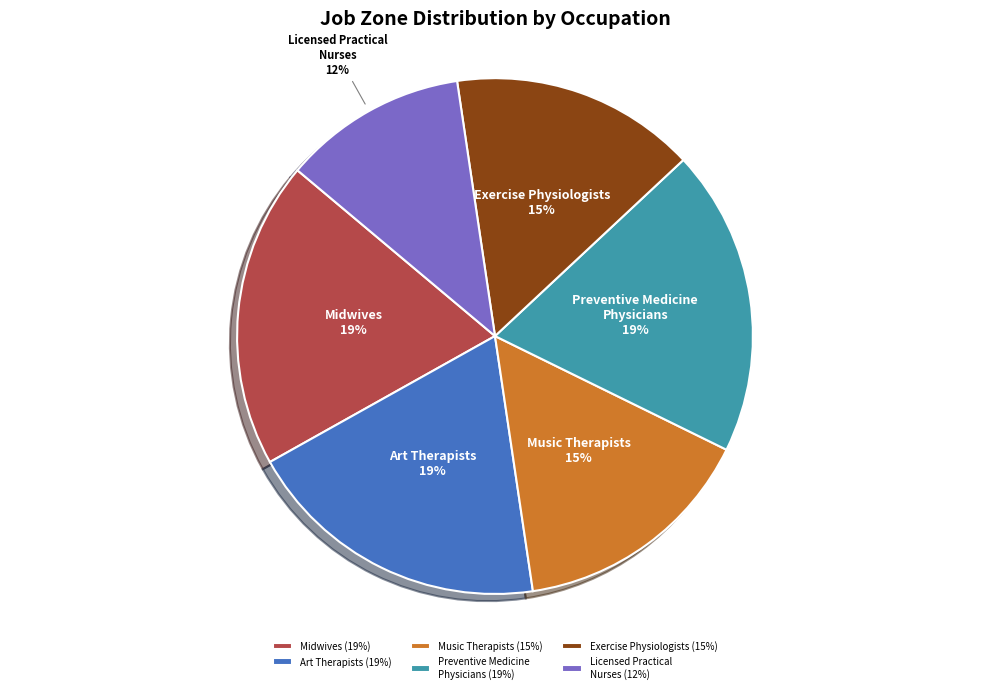

To the nearest percent, what is the difference between the Midwives (19%) and Music Therapists (15%) slice percentages?

4%